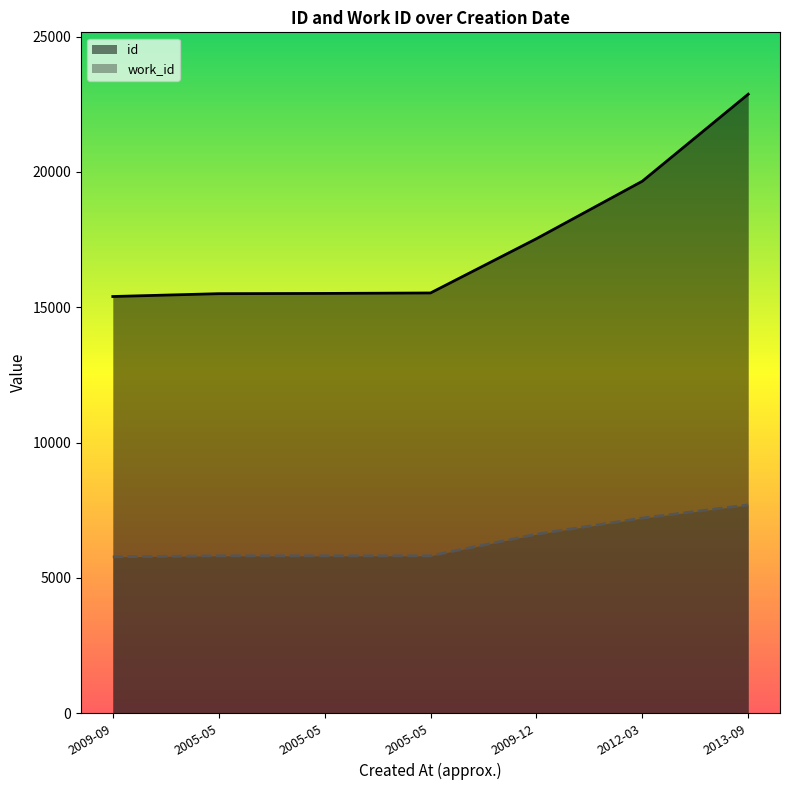

Where does the work_id series first go above 5813?

2009-12